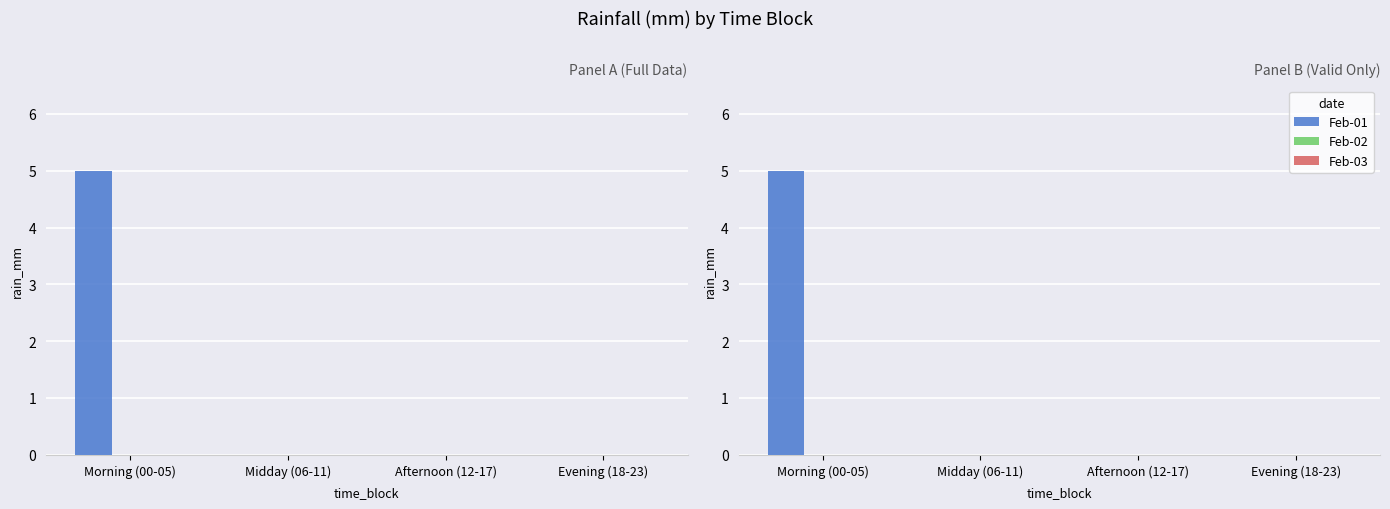

At which label does Feb-02 reach its peak?

Morning (00-05)